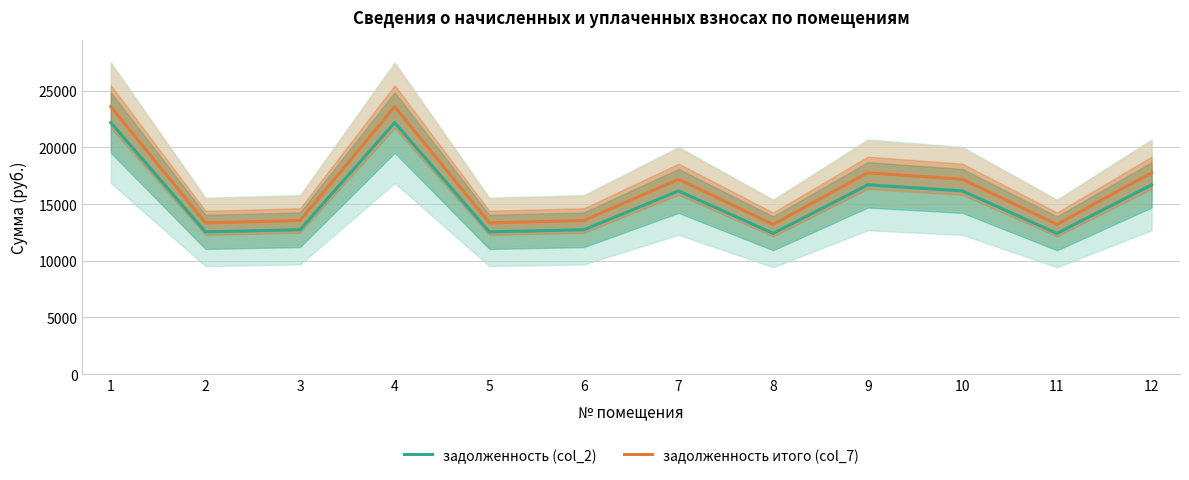

Which series has the widest spread of values?

задолженность итого (col_7)